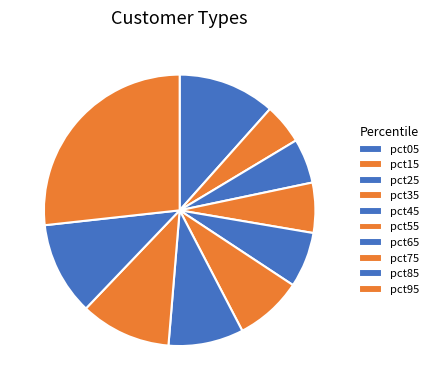

Is pct15 the majority of the pie?

No